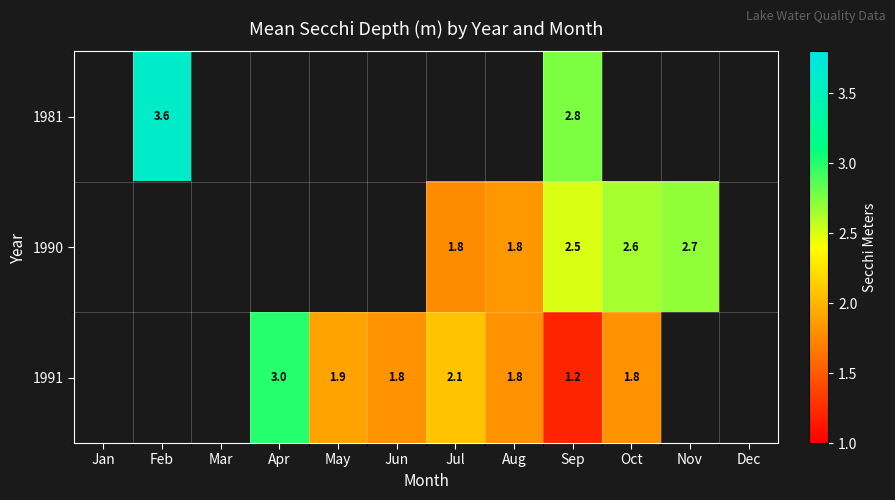

What is the total value across all series at Sep?

6.5